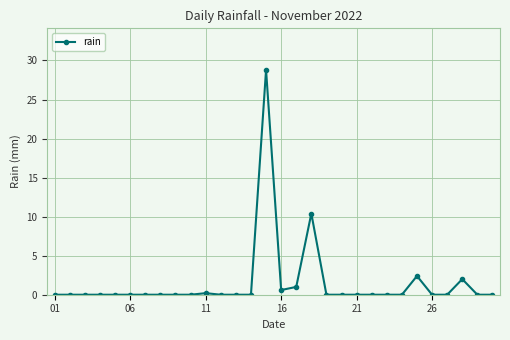

Reading right to left, list all the values displayed in this chart.

0.0	0.0	2.0	0.0	0.0	2.4	0.0	0.0	0.0	0.0	0.0	0.0	10.4	1.0	0.6	28.8	0.0	0.0	0.0	0.2	0.0	0.0	0.0	0.0	0.0	0.0	0.0	0.0	0.0	0.0